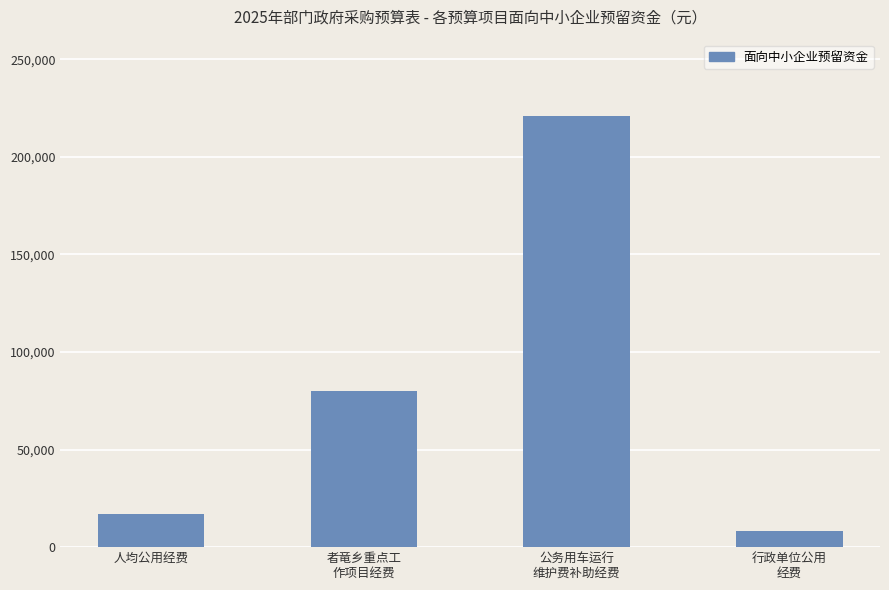

What is the maximum value shown in the chart?

221000